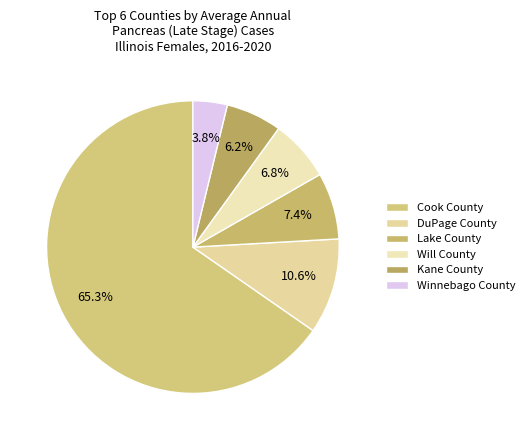

What is the ratio of the value at DuPage County to the value at Cook County?

0.2